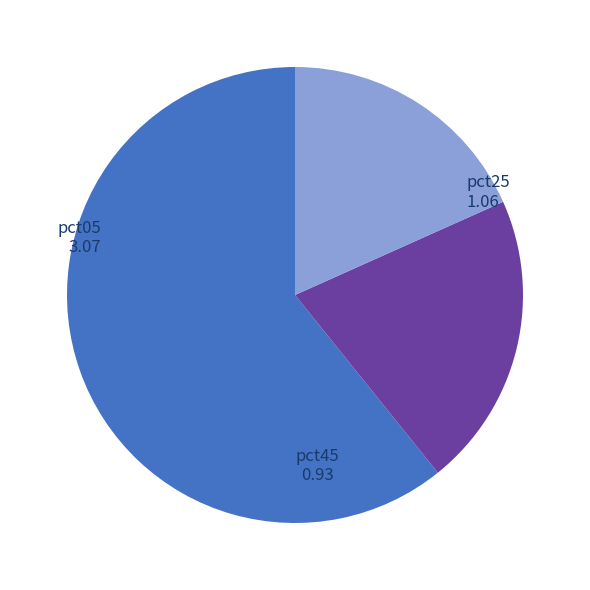

Is pct25 the majority of the pie?

No